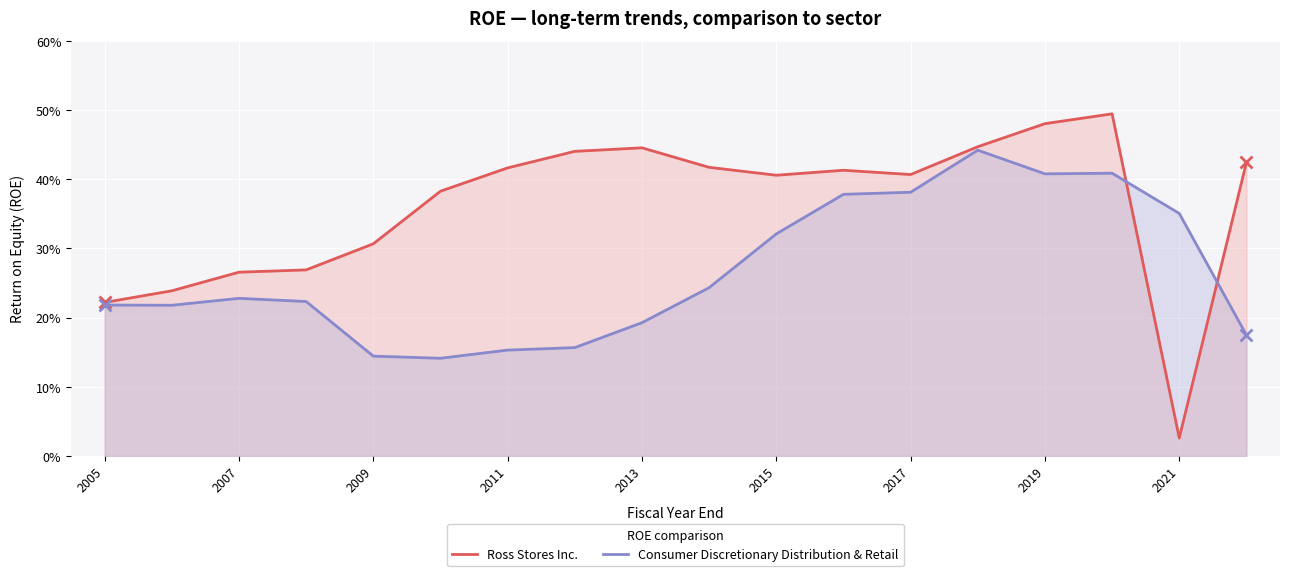

What are all the series names shown in the legend?

Ross Stores Inc., Consumer Discretionary Distribution & Retail